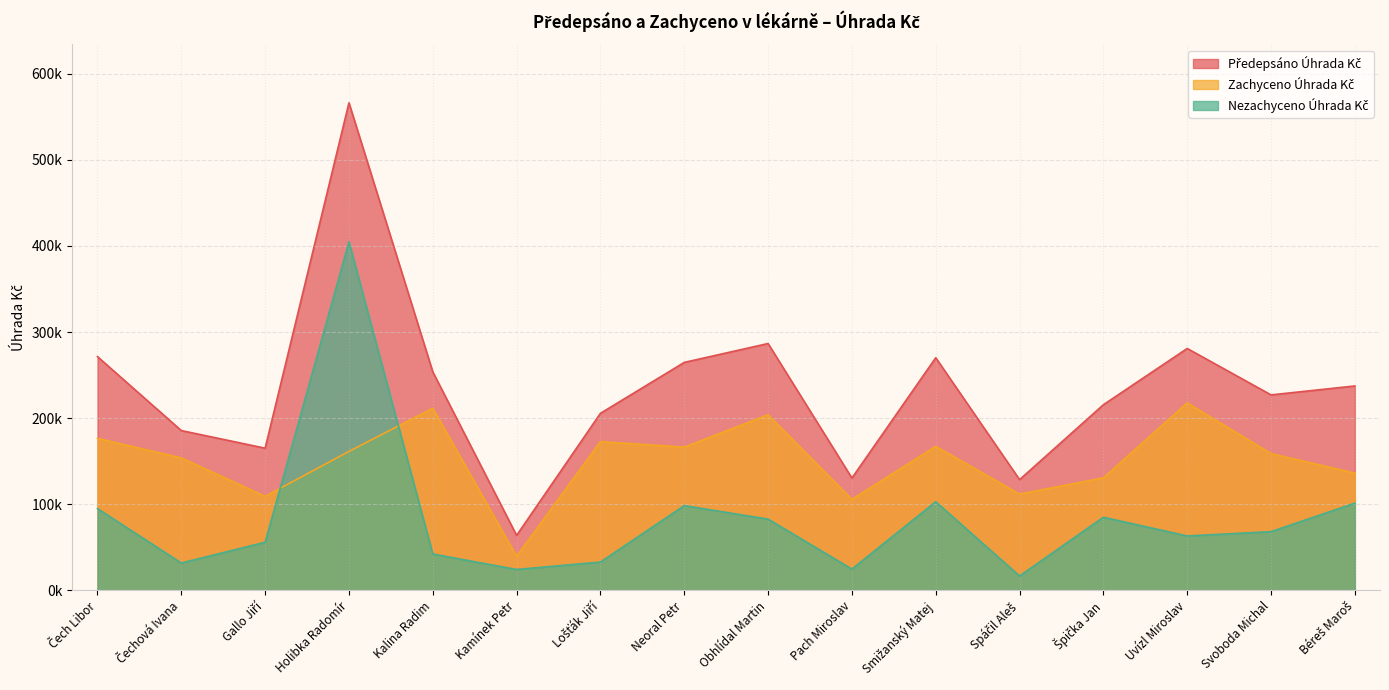

True or false: Zachyceno Úhrada Kč and Předepsáno Úhrada Kč cross at least once.

False